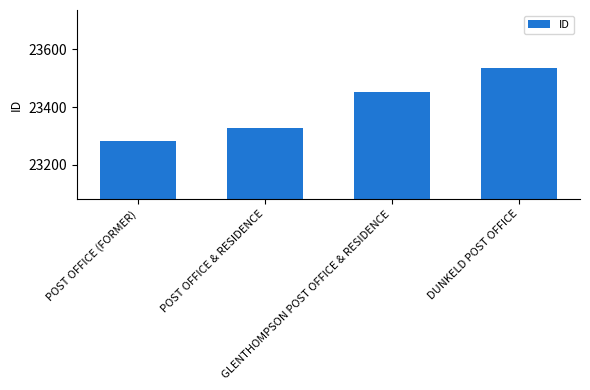

Rank the categories by value from lowest to highest.

POST OFFICE (FORMER), POST OFFICE & RESIDENCE, GLENTHOMPSON POST OFFICE & RESIDENCE, DUNKELD POST OFFICE